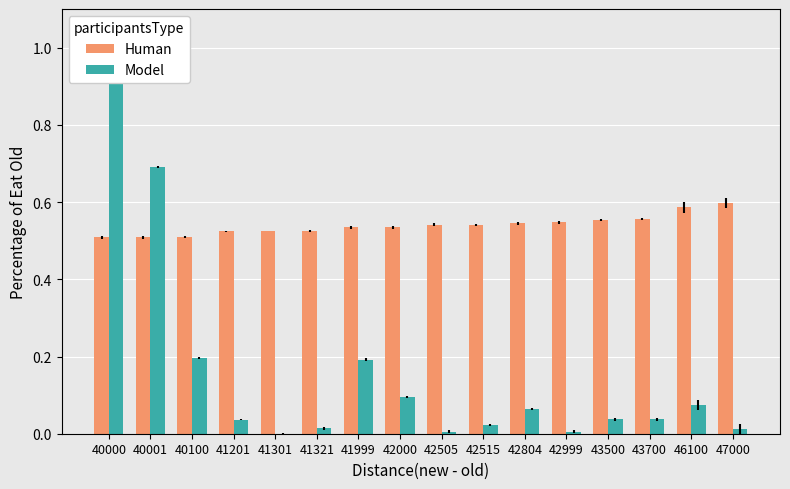

What is the greatest value displayed?

1.0